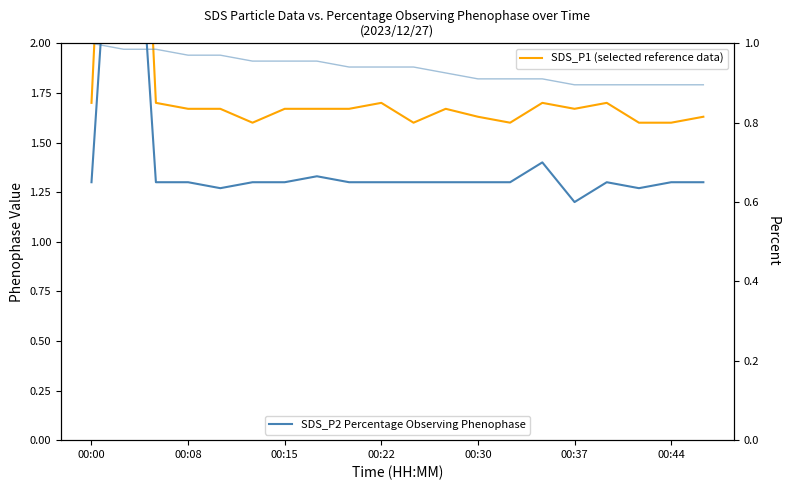

The SDS_P2 Percentage Observing Phenophase series shows 0.4 at 16. True or false?

False